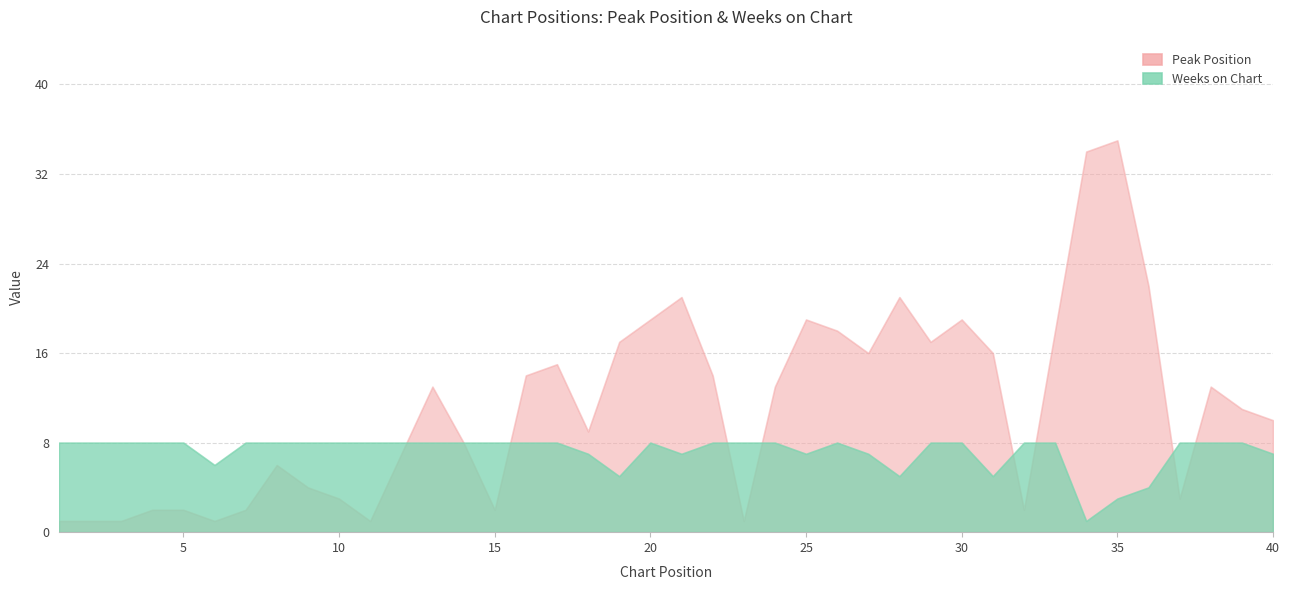

The value of Peak Position at 1 is 2. True or false?

False